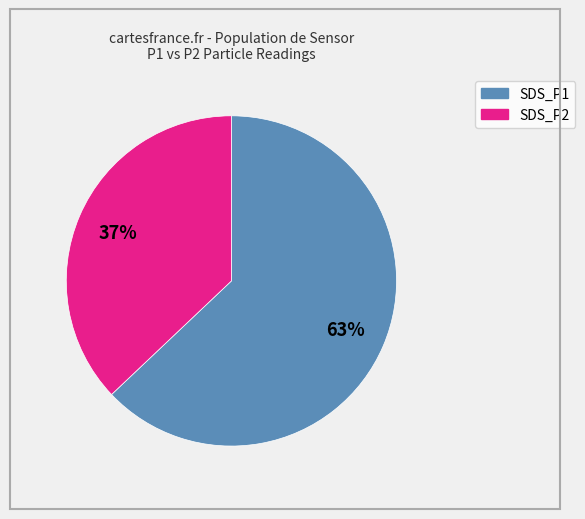

Approximately how many times larger is the value at SDS_P1 compared to SDS_P2?

1.7